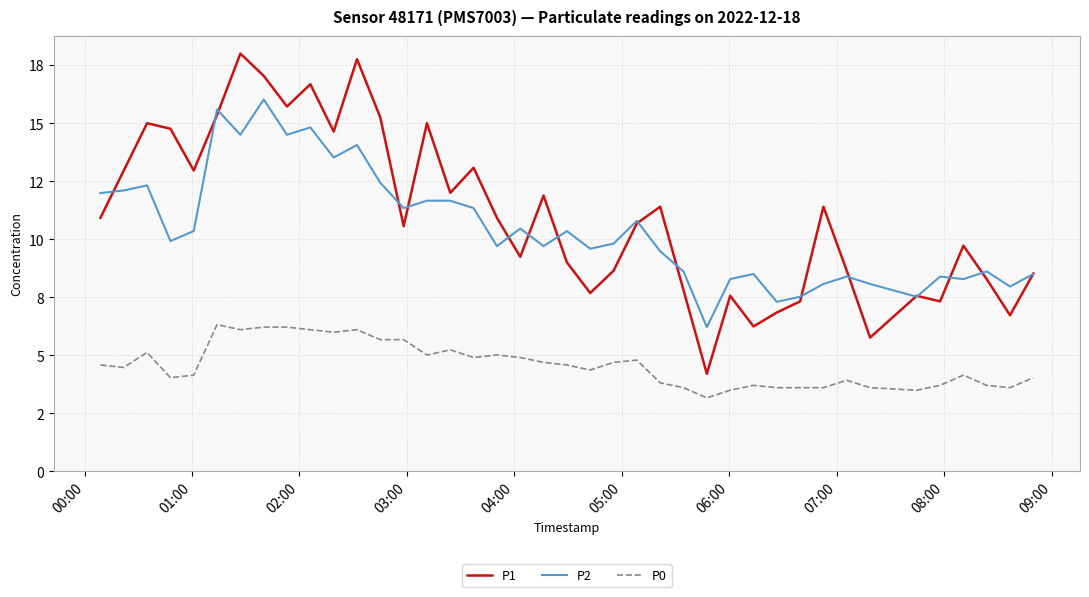

What are all the series names shown in the legend?

P1, P2, P0